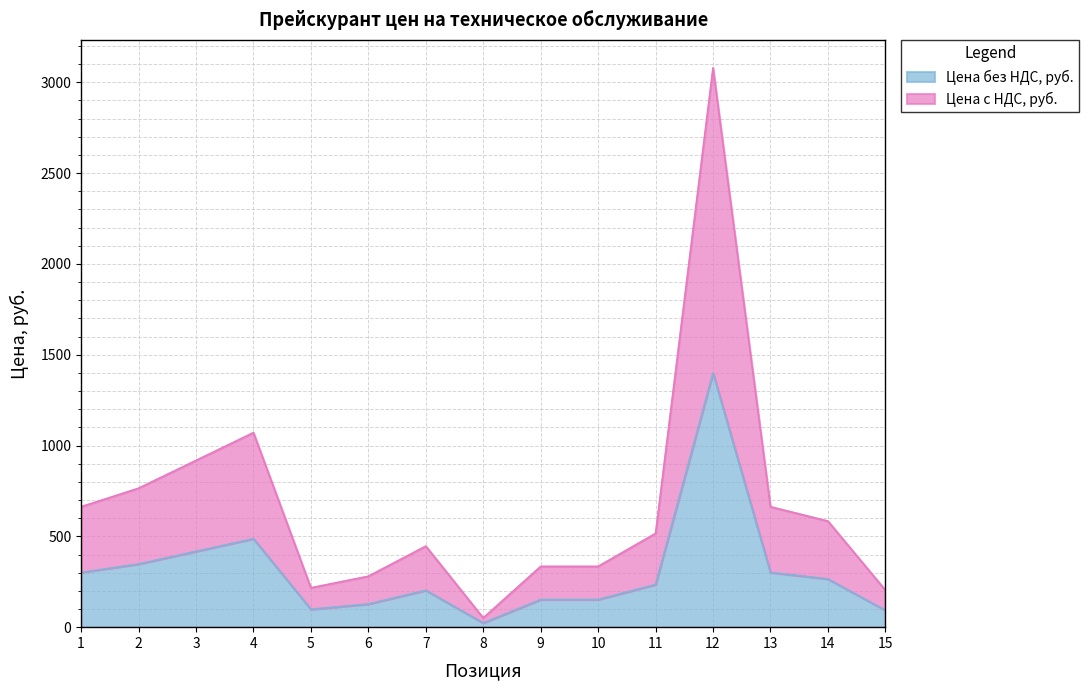

What is the total value across all series at 1?

663.0